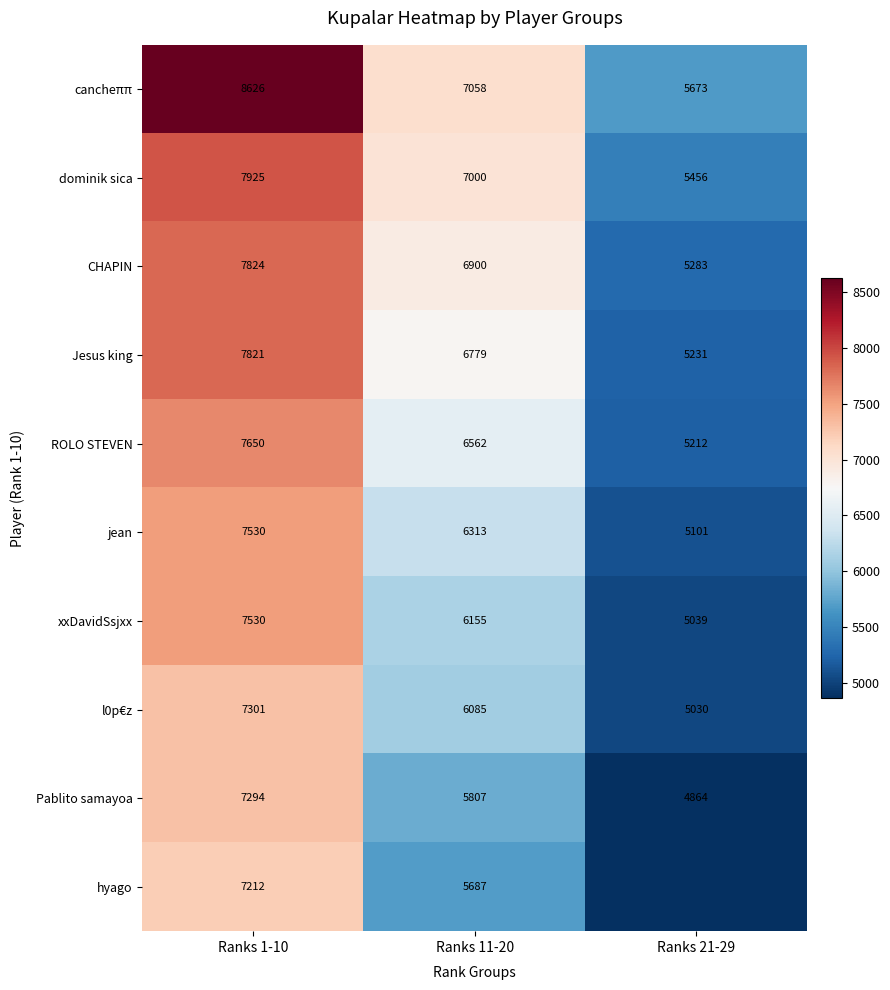

Which category has the lowest value in the Jesus king series?

Ranks 21-29